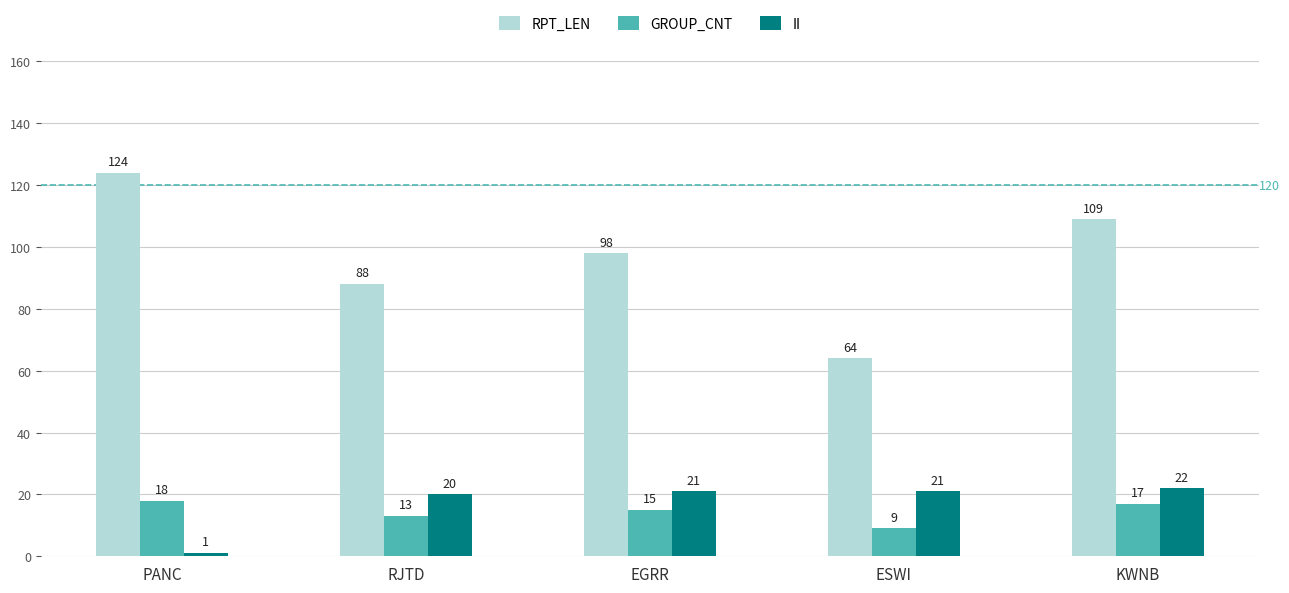

At which category is the sum across all series the highest?

KWNB